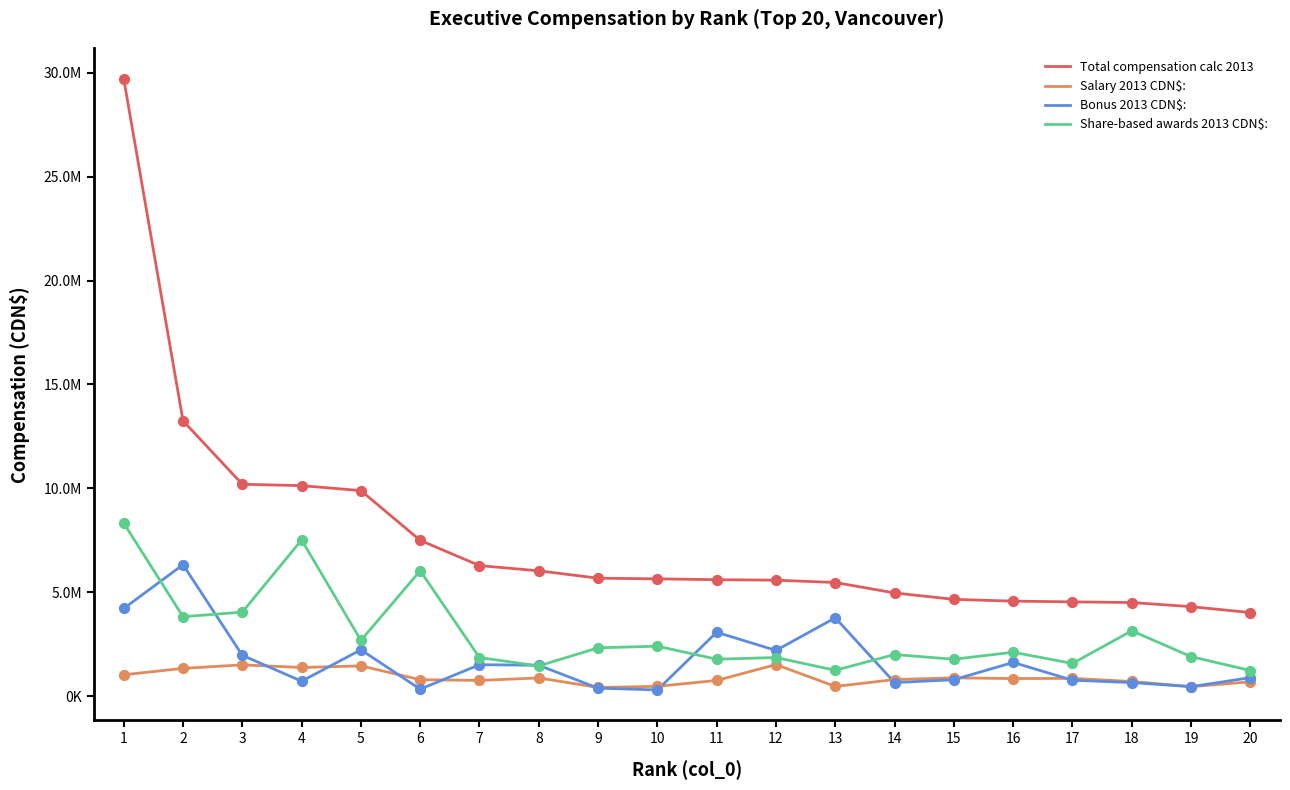

Is this an area chart (filled region under the line)?

No